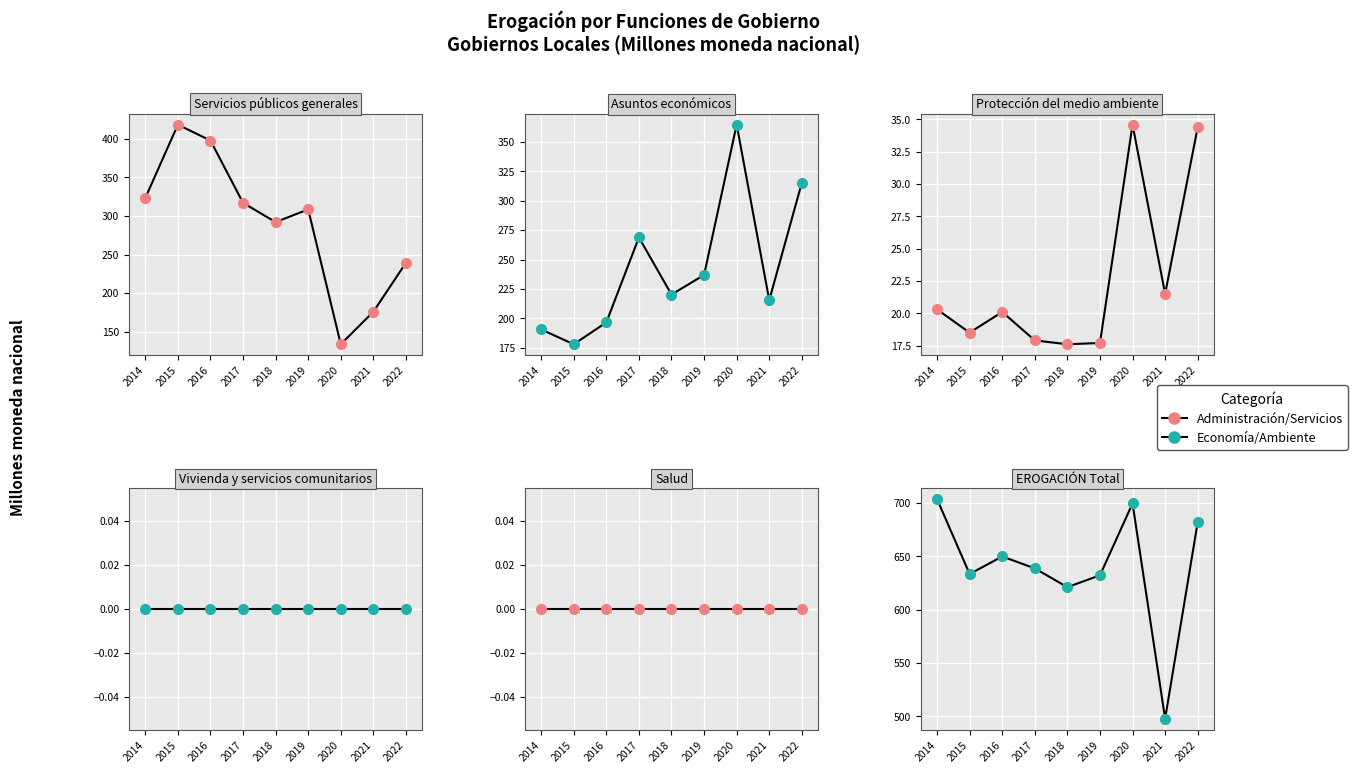

Reading right to left, what are all the values shown in this chart?

Servicios públicos generales: 239.3	175.8	133.6	308.5	292.0	317.0	397.8	418.4	323.2
Asuntos económicos: 315.4	215.4	364.8	236.9	220.2	268.8	196.5	177.9	190.5
Protección del medio ambiente: 34.4	21.5	34.6	17.7	17.6	17.9	20.1	18.5	20.3
Vivienda y servicios comunitarios: 0.0	0.0	0.0	0.0	0.0	0.0	0.0	0.0	0.0
Salud: 0.0	0.0	0.0	0.0	0.0	0.0	0.0	0.0	0.0
EROGACIÓN Total: 682.1	497.8	699.7	632.3	621.2	638.8	650.0	633.5	703.8